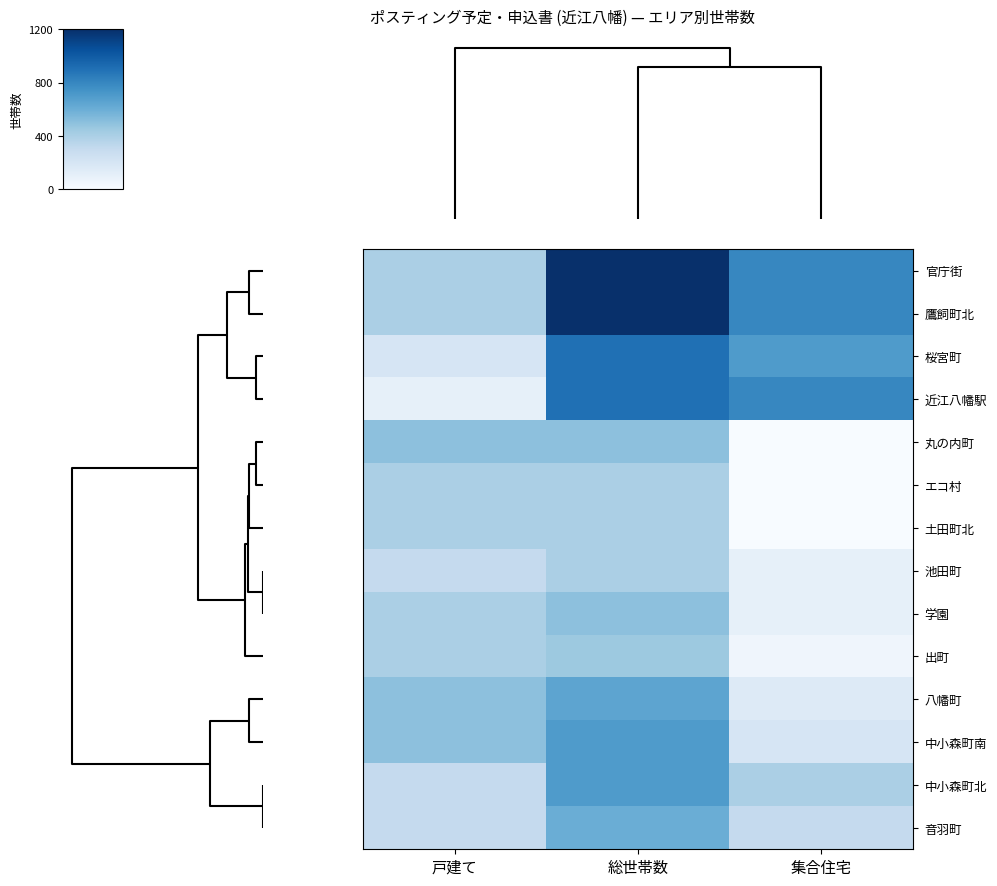

Rank the series at 戸建て from lowest to highest value.

近江八幡駅, 桜宮町, 池田町, 中小森町北, 音羽町, 官庁街, 鷹飼町北, エコ村, 土田町北, 学園, 出町, 丸の内町, 八幡町, 中小森町南